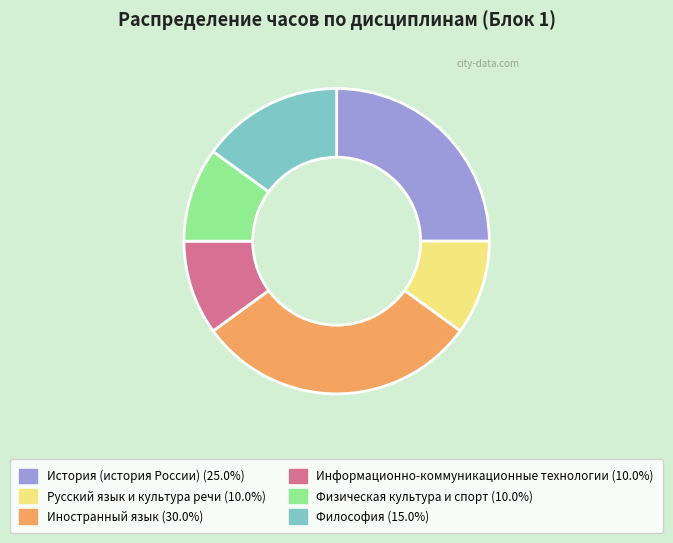

Between Русский язык и культура речи and Философия, which is larger?

Философия